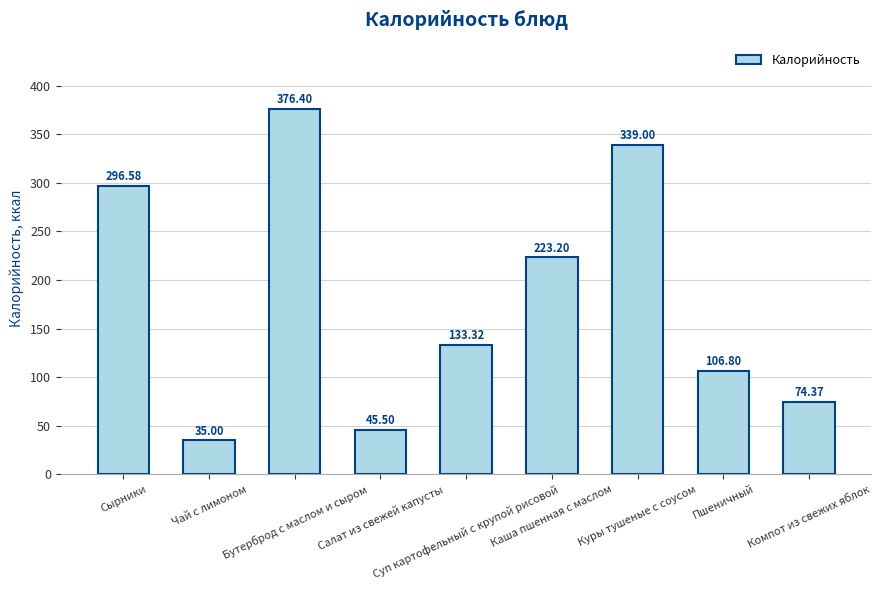

What is the sum of the values at Бутерброд с маслом и сыром and Куры тушеные с соусом?

715.4